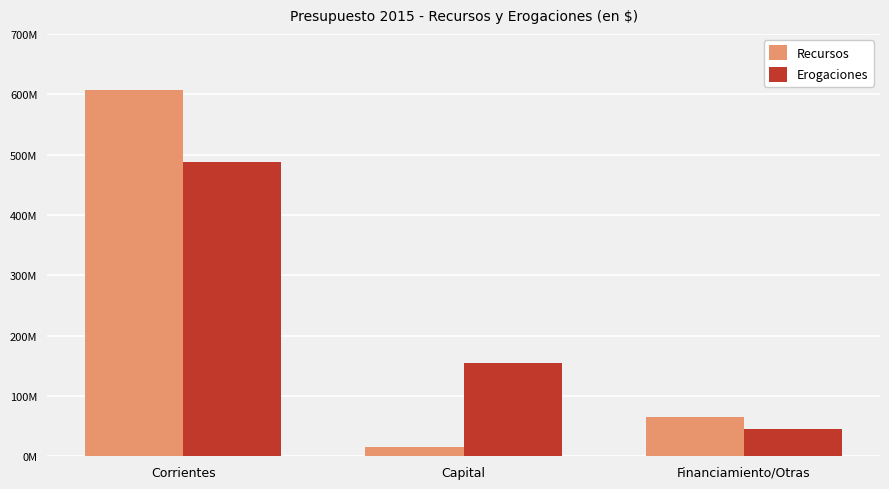

The value of Recursos at Corrientes is 869886839. True or false?

False